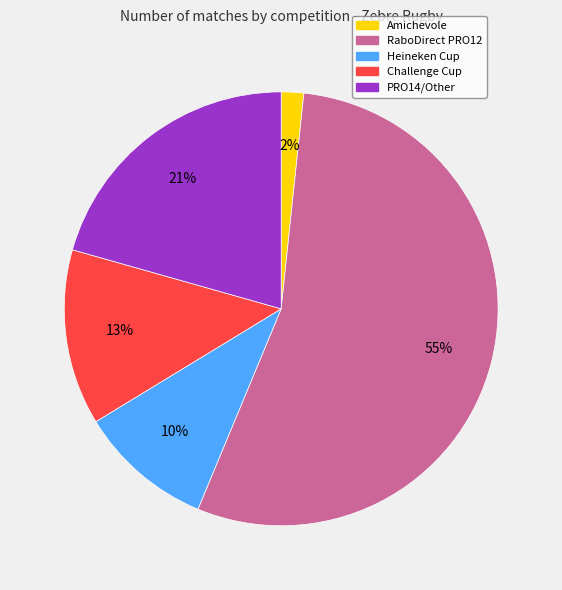

True or false: RaboDirect PRO12 accounts for 67% of the total.

False